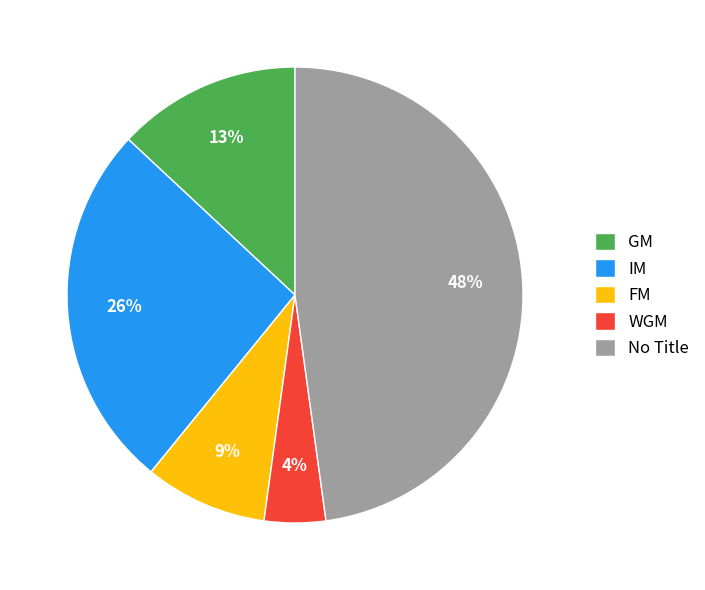

How many segments does this pie chart have?

5